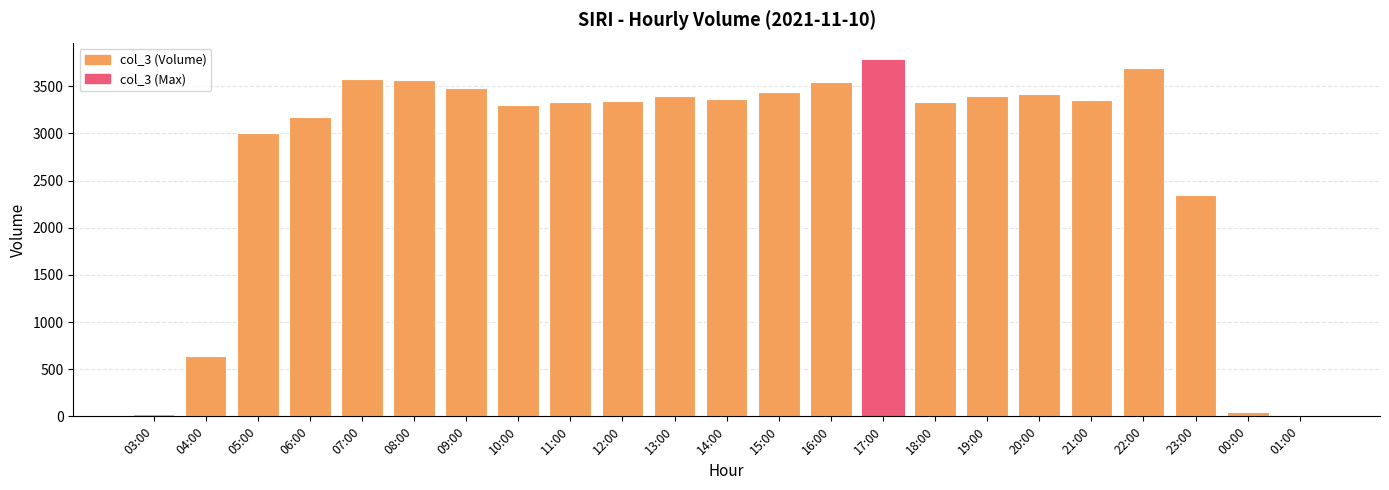

The value at 08:00 is 3563. True or false?

True